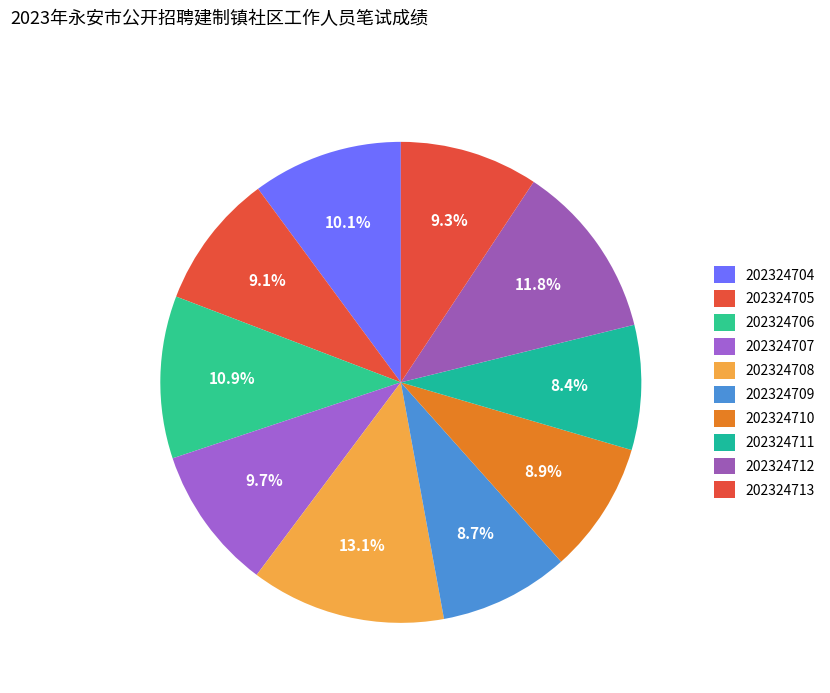

How many slices are in this pie chart?

10